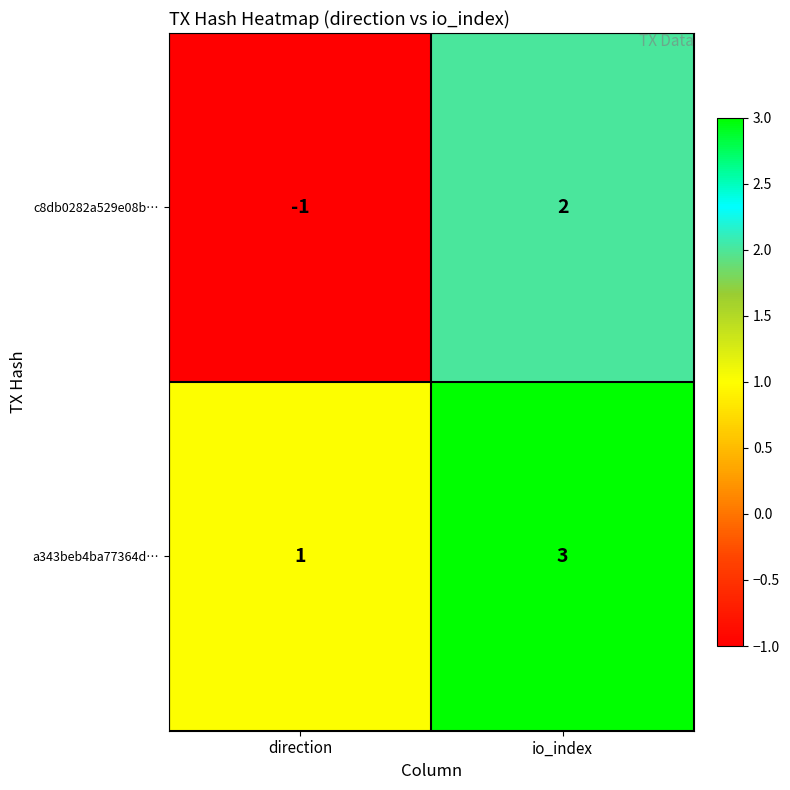

Between direction and io_index, which series saw the biggest shift?

c8db0282a529e08b…